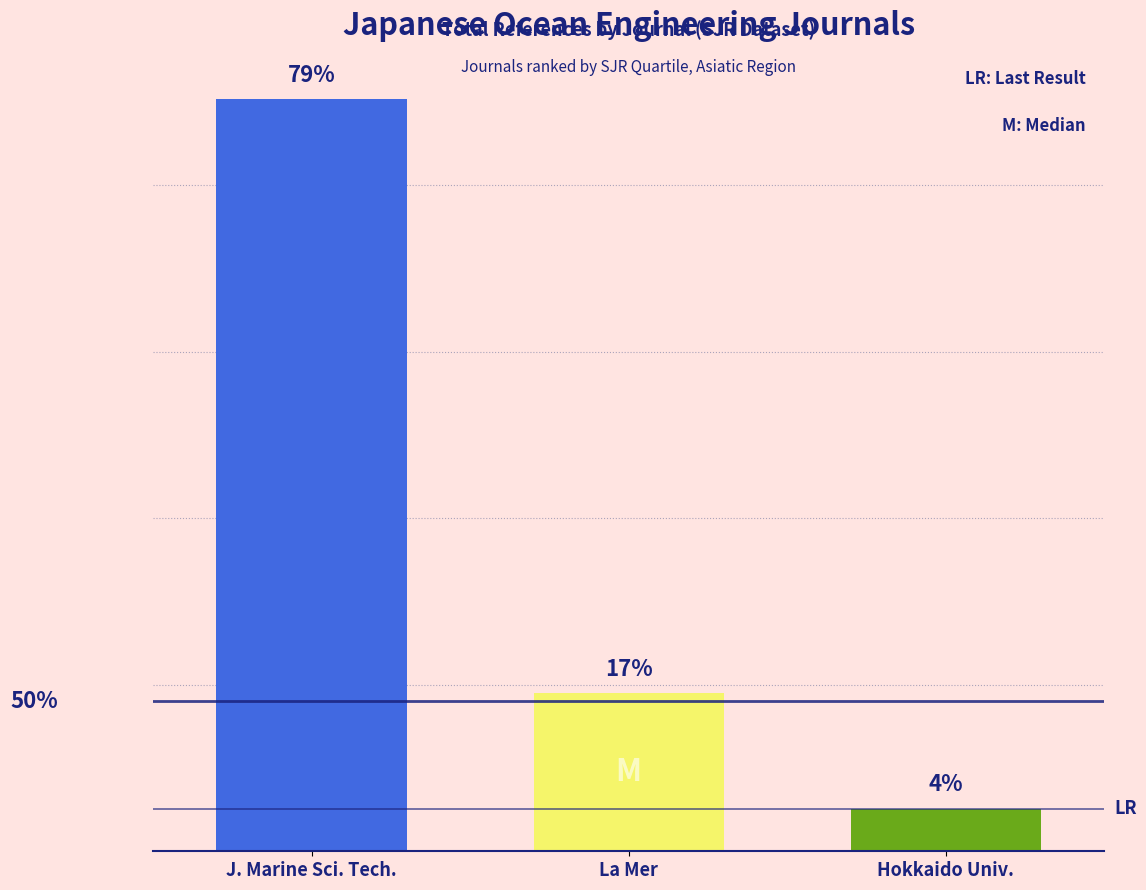

Are the bars grouped side by side (vs. stacked)?

No